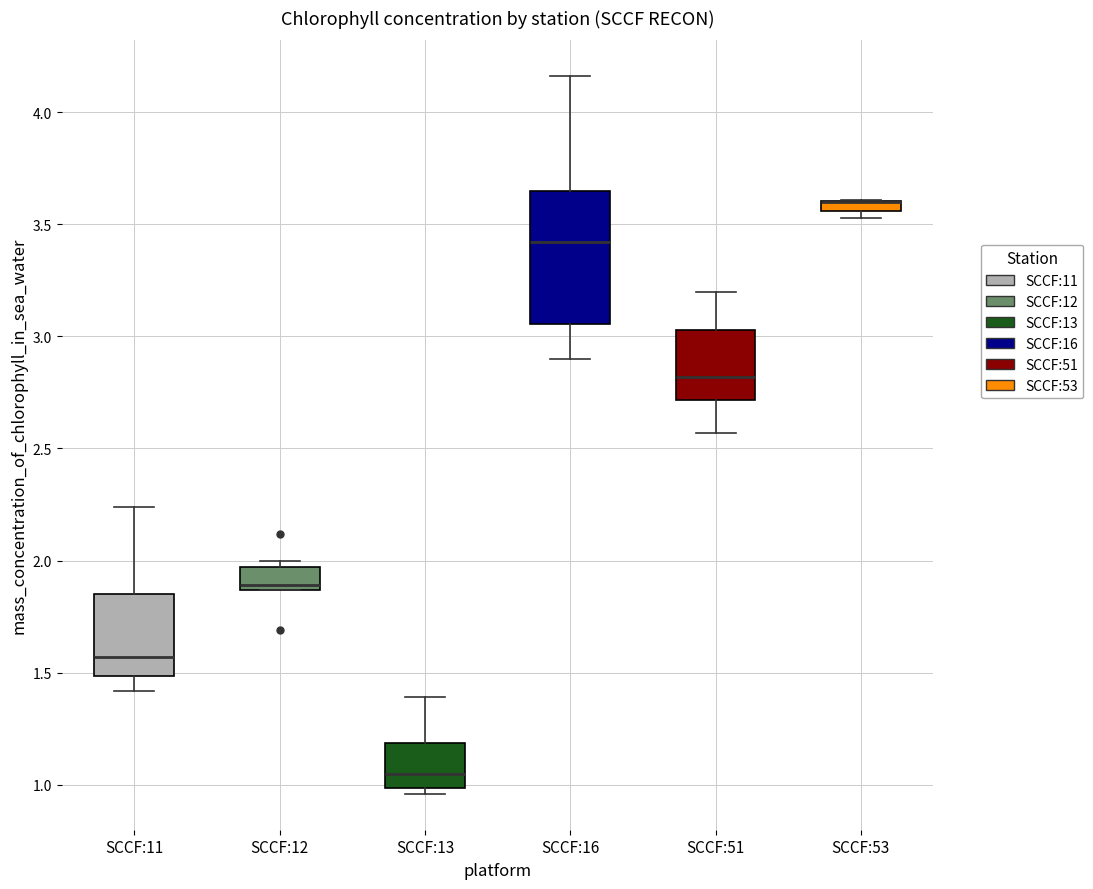

Comparing the boxes themselves (not the whiskers), which one is the tallest?

SCCF:16